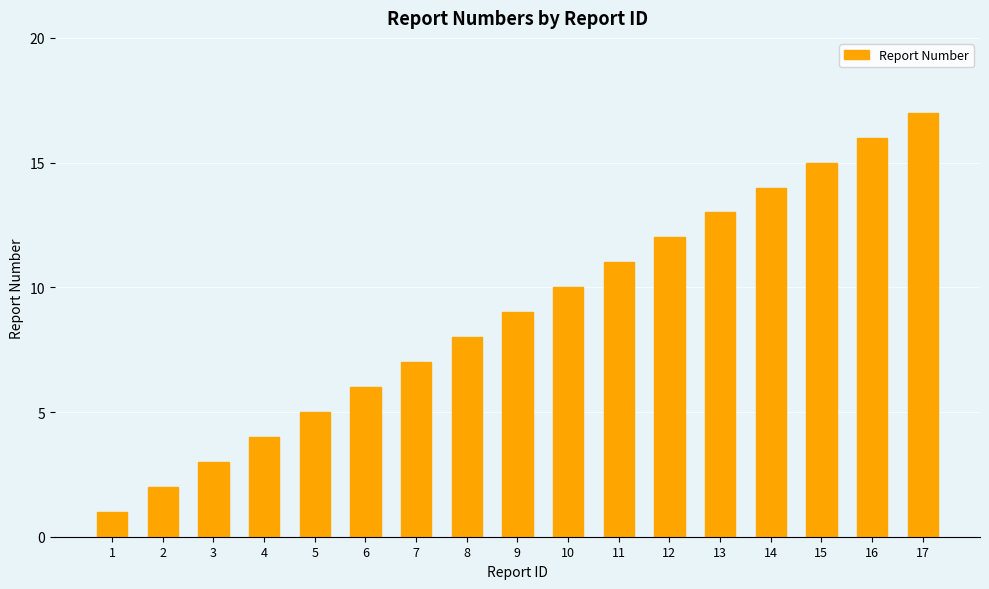

Which label corresponds to the largest value in the chart?

17